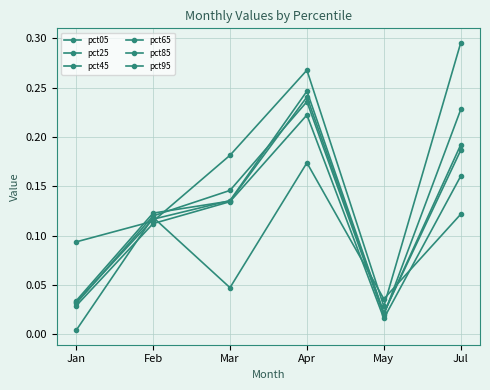

What is the difference between the maximum and minimum values in the pct25 series?

0.2